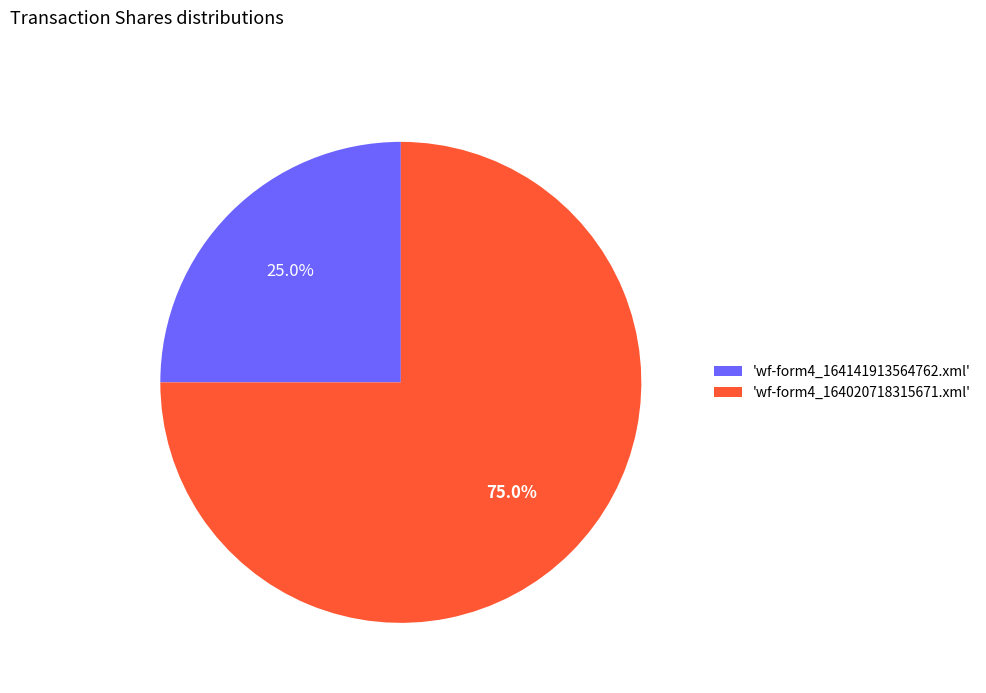

What portion of the pie excludes 'wf-form4_164020718315671.xml'?

25.0%